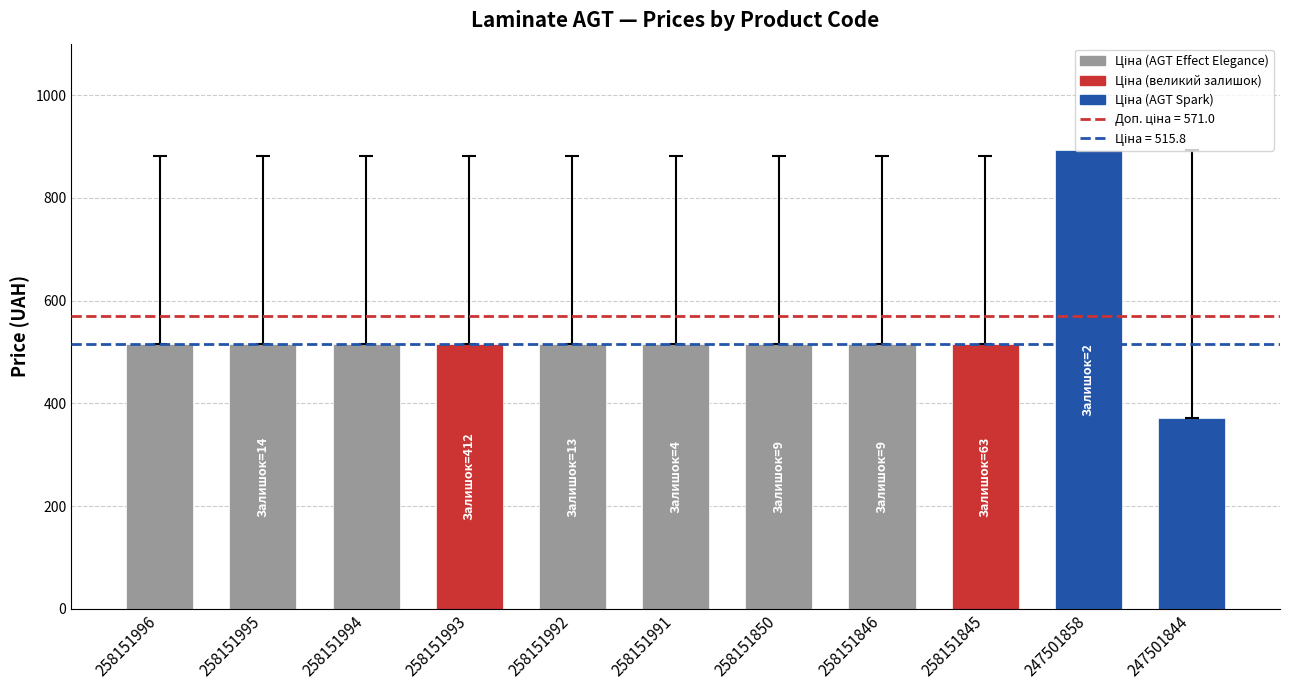

Is it true that the value at 258151991 is 825.1?

False